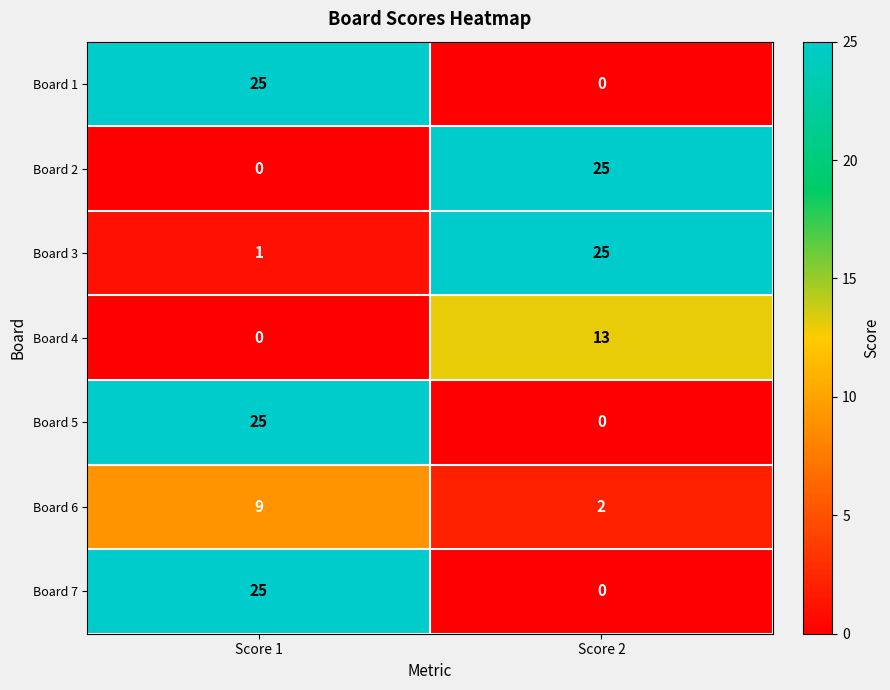

What is the difference between the maximum and minimum values in the Board 3 series?

24